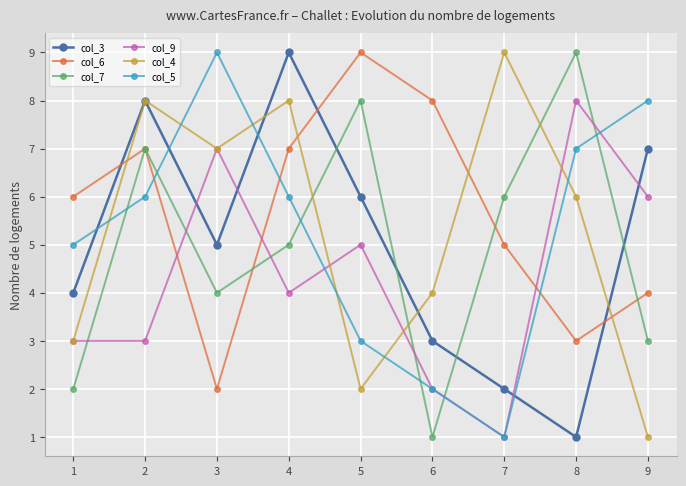

What is the sum of all col_4 values?

48